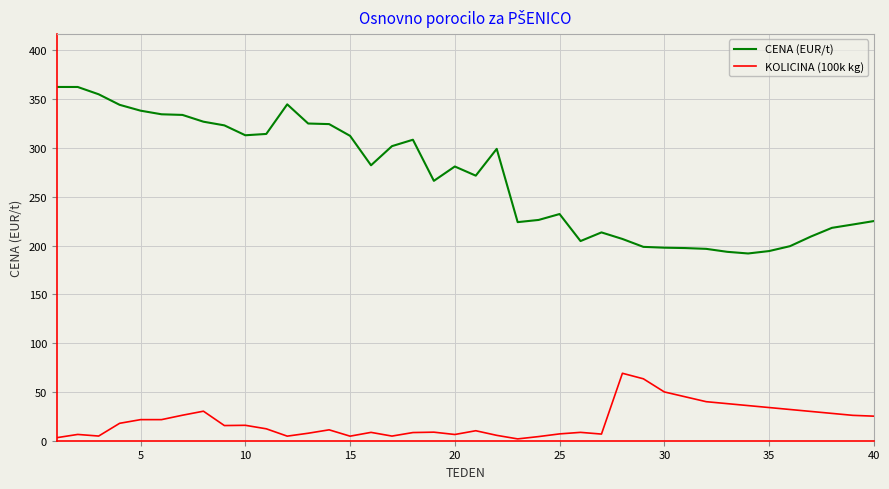

Which series has the largest total across all categories?

CENA (EUR/t)